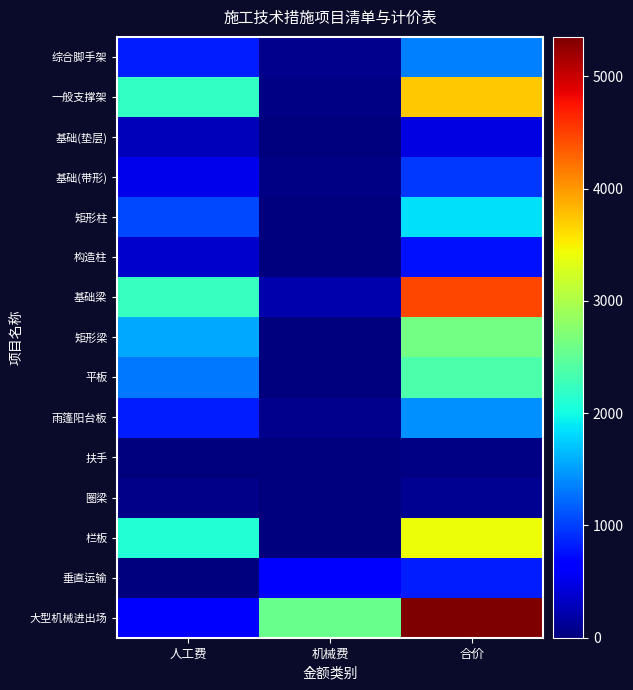

Which category has the lowest value across all series?

人工费